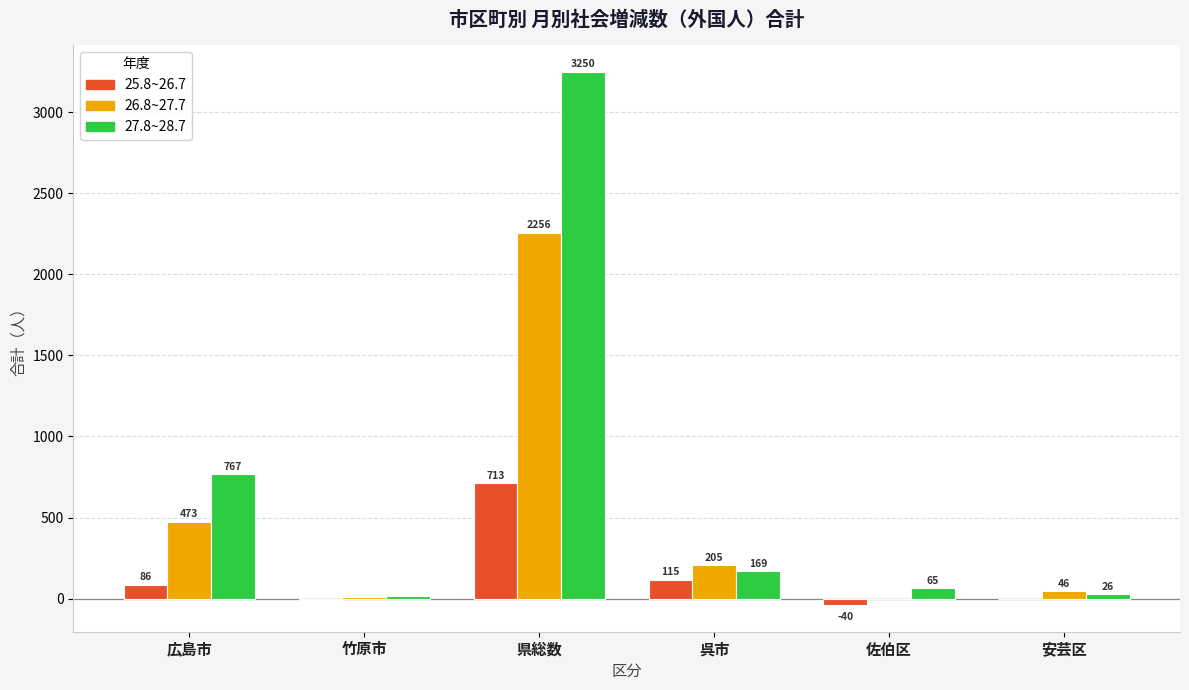

Is it true that 25.8~26.7 equals -6 at 竹原市?

True